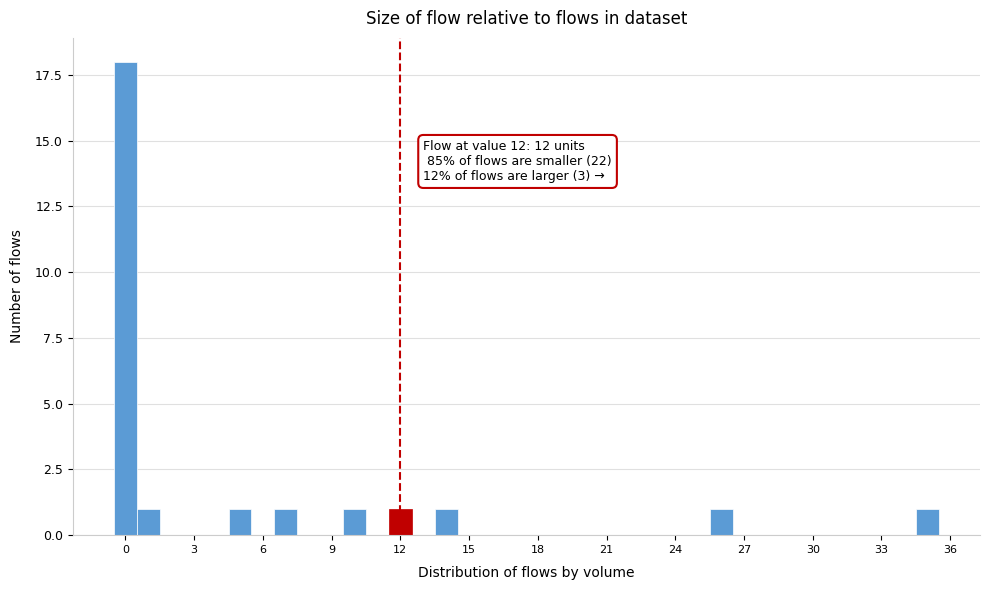

Read against the x-axis, roughly where is the centre of the tallest bar?

0.0